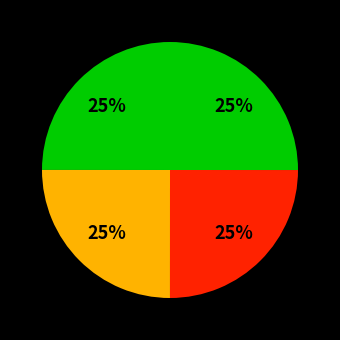

Is there any slice that represents more than half of the pie?

No